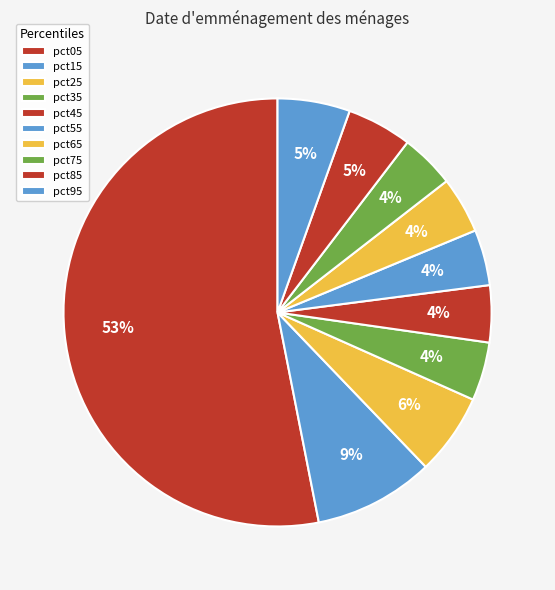

What is the ratio of the value at pct15 to the value at pct05?

0.2